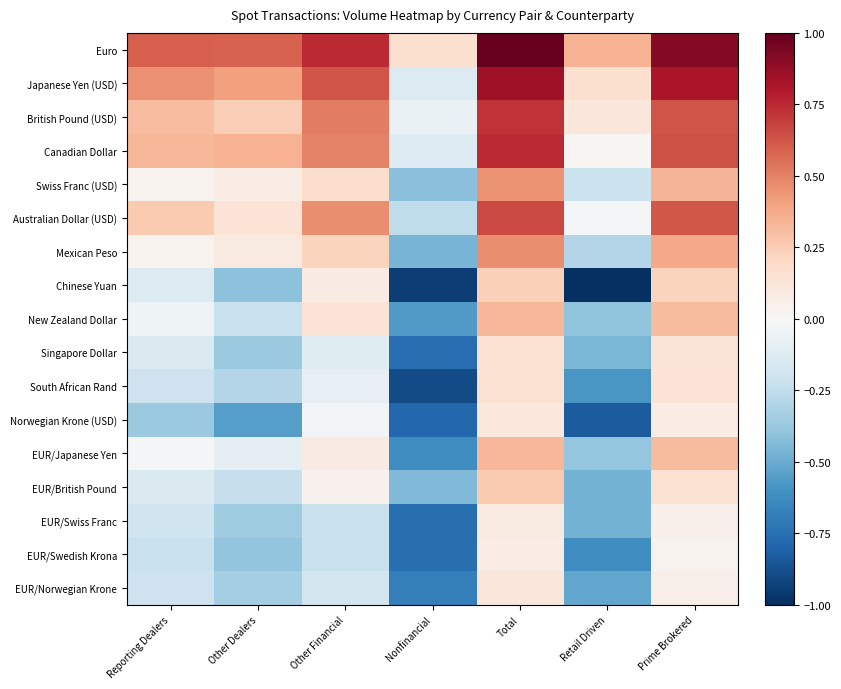

Reading right to left, extract all data points from this chart.

Euro: Prime Brokered=0.9	Retail Driven=0.3	Total=1.0	Nonfinancial=0.2	Other Financial=0.7	Other Dealers=0.6	Reporting Dealers=0.6
Japanese Yen (USD): Prime Brokered=0.8	Retail Driven=0.2	Total=0.9	Nonfinancial=-0.1	Other Financial=0.6	Other Dealers=0.4	Reporting Dealers=0.5
British Pound (USD): Prime Brokered=0.6	Retail Driven=0.1	Total=0.7	Nonfinancial=-0.1	Other Financial=0.5	Other Dealers=0.2	Reporting Dealers=0.3
Canadian Dollar: Prime Brokered=0.6	Retail Driven=0.0	Total=0.7	Nonfinancial=-0.1	Other Financial=0.5	Other Dealers=0.3	Reporting Dealers=0.3
Swiss Franc (USD): Prime Brokered=0.3	Retail Driven=-0.2	Total=0.4	Nonfinancial=-0.4	Other Financial=0.2	Other Dealers=0.1	Reporting Dealers=0.0
Australian Dollar (USD): Prime Brokered=0.6	Retail Driven=-0.0	Total=0.7	Nonfinancial=-0.3	Other Financial=0.5	Other Dealers=0.1	Reporting Dealers=0.3
Mexican Peso: Prime Brokered=0.4	Retail Driven=-0.3	Total=0.5	Nonfinancial=-0.5	Other Financial=0.2	Other Dealers=0.1	Reporting Dealers=0.0
Chinese Yuan: Prime Brokered=0.2	Retail Driven=-1.0	Total=0.2	Nonfinancial=-0.9	Other Financial=0.1	Other Dealers=-0.4	Reporting Dealers=-0.1
New Zealand Dollar: Prime Brokered=0.3	Retail Driven=-0.4	Total=0.3	Nonfinancial=-0.6	Other Financial=0.1	Other Dealers=-0.2	Reporting Dealers=-0.0
Singapore Dollar: Prime Brokered=0.1	Retail Driven=-0.5	Total=0.1	Nonfinancial=-0.8	Other Financial=-0.1	Other Dealers=-0.4	Reporting Dealers=-0.1
South African Rand: Prime Brokered=0.1	Retail Driven=-0.6	Total=0.2	Nonfinancial=-0.9	Other Financial=-0.1	Other Dealers=-0.3	Reporting Dealers=-0.2
Norwegian Krone (USD): Prime Brokered=0.1	Retail Driven=-0.8	Total=0.1	Nonfinancial=-0.8	Other Financial=-0.0	Other Dealers=-0.6	Reporting Dealers=-0.4
EUR/Japanese Yen: Prime Brokered=0.3	Retail Driven=-0.4	Total=0.3	Nonfinancial=-0.6	Other Financial=0.1	Other Dealers=-0.1	Reporting Dealers=-0.0
EUR/British Pound: Prime Brokered=0.2	Retail Driven=-0.5	Total=0.3	Nonfinancial=-0.4	Other Financial=0.0	Other Dealers=-0.2	Reporting Dealers=-0.1
EUR/Swiss Franc: Prime Brokered=0.0	Retail Driven=-0.5	Total=0.1	Nonfinancial=-0.8	Other Financial=-0.2	Other Dealers=-0.4	Reporting Dealers=-0.2
EUR/Swedish Krona: Prime Brokered=0.0	Retail Driven=-0.6	Total=0.1	Nonfinancial=-0.8	Other Financial=-0.2	Other Dealers=-0.4	Reporting Dealers=-0.2
EUR/Norwegian Krone: Prime Brokered=0.1	Retail Driven=-0.5	Total=0.1	Nonfinancial=-0.7	Other Financial=-0.2	Other Dealers=-0.3	Reporting Dealers=-0.2